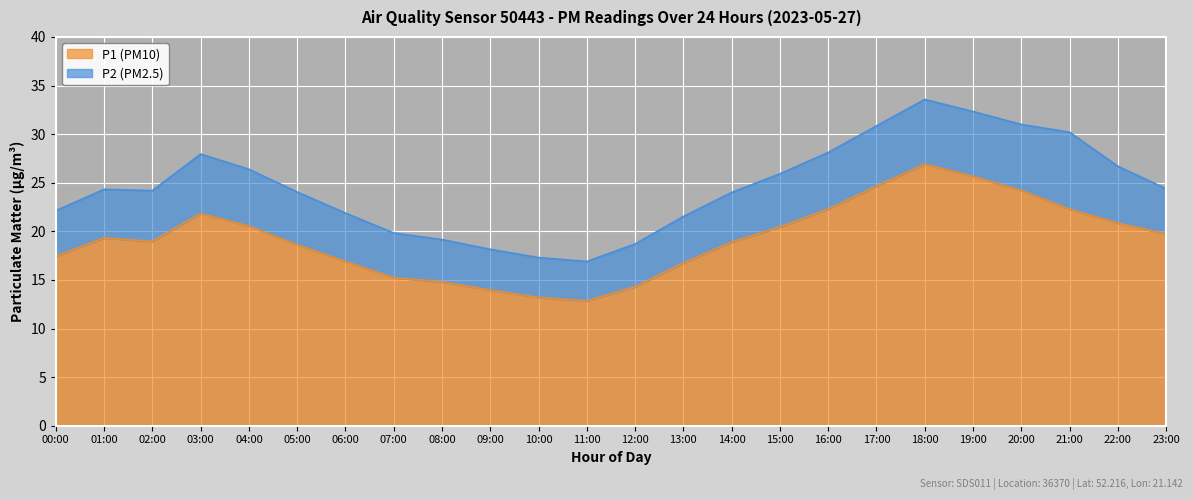

At which label does P1 (PM10) reach its peak?

18:00